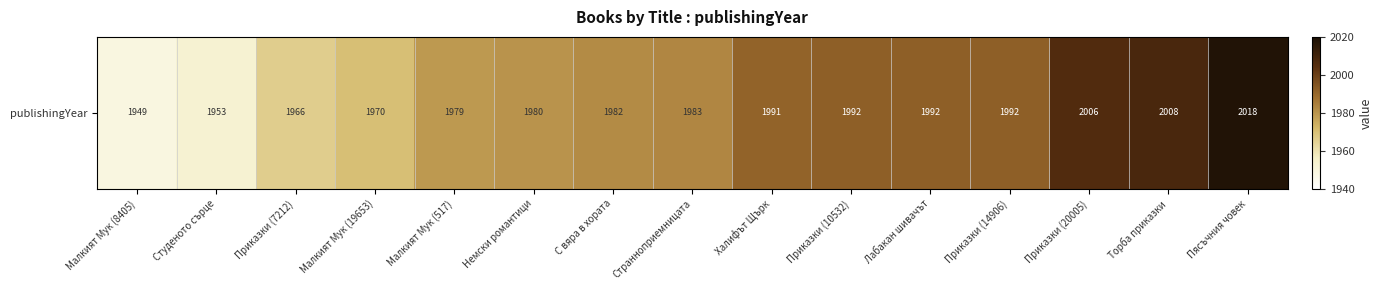

What is the sum of all values?

29761